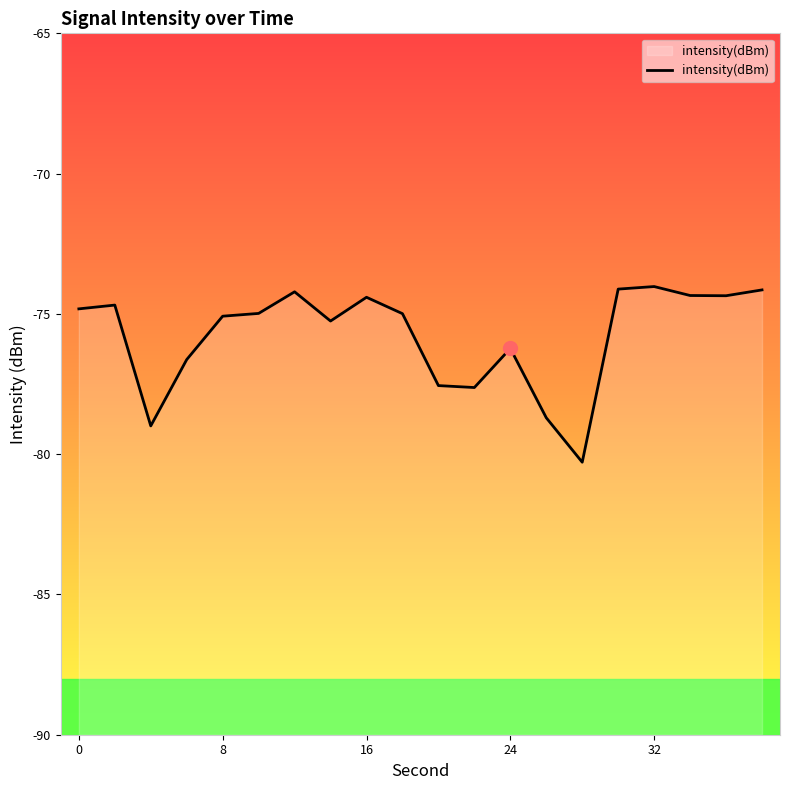

Is it true that the value at 0 is -110.8?

False